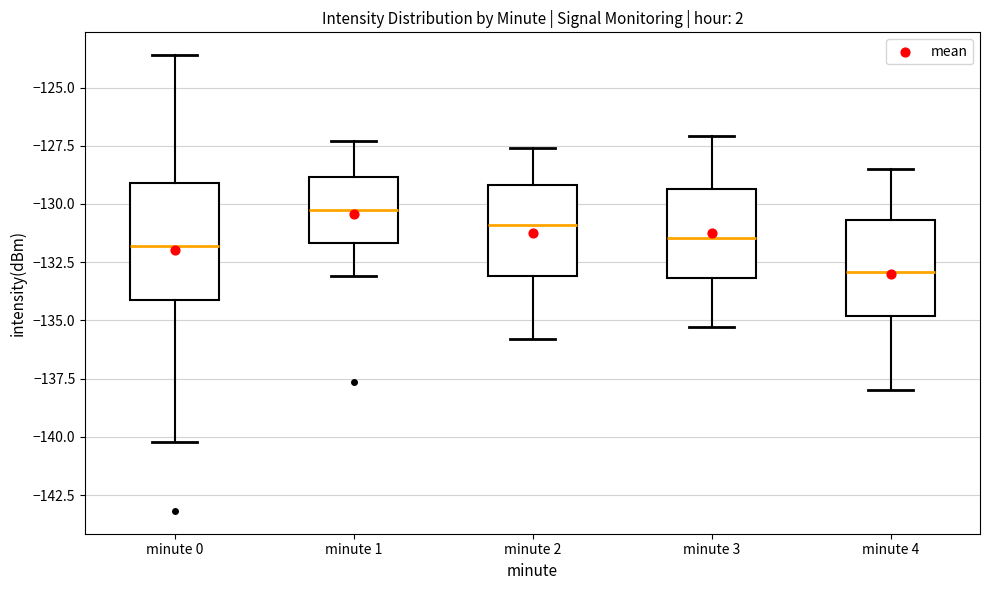

Reading left to right, read every box against the y-axis: the position of its median line, the range the box covers, and the ends of its whiskers. The values are not printed on the chart, so give them approximately, as read against the axis.

minute 0: median -132.0, box -134.0 to -129.0, whiskers -140.0 to -123.5
minute 1: median -130.5, box -131.5 to -129.0, whiskers -133.0 to -127.5
minute 2: median -131.0, box -133.0 to -129.0, whiskers -136.0 to -127.5
minute 3: median -131.5, box -133.0 to -129.5, whiskers -135.5 to -127.0
minute 4: median -133.0, box -135.0 to -130.5, whiskers -138.0 to -128.5